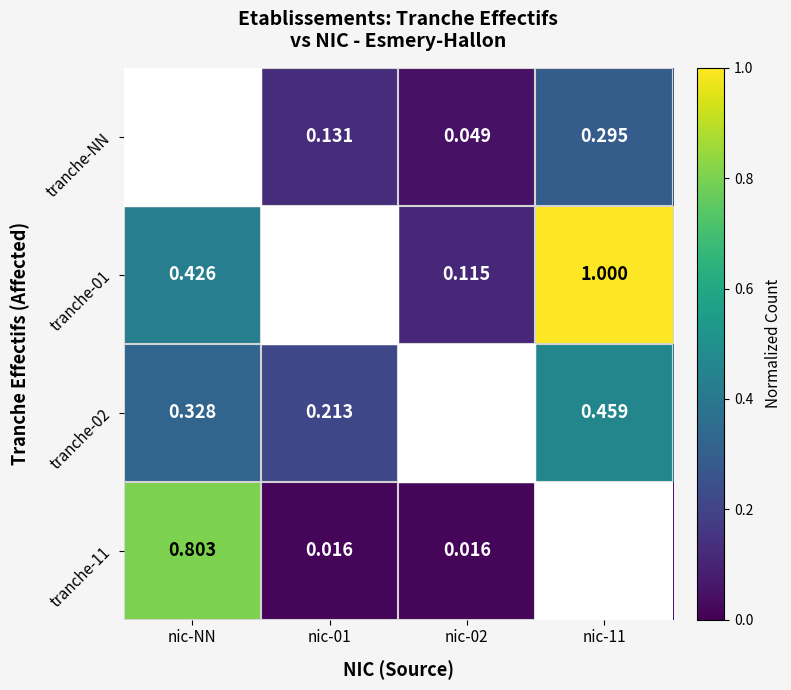

Is the value of tranche-11 at nic-02 greater than the value of tranche-NN at nic-11?

No